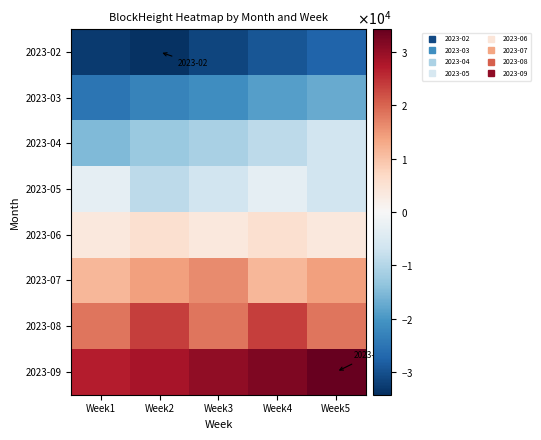

What is the difference between the highest and lowest values at Week1?

59792.0